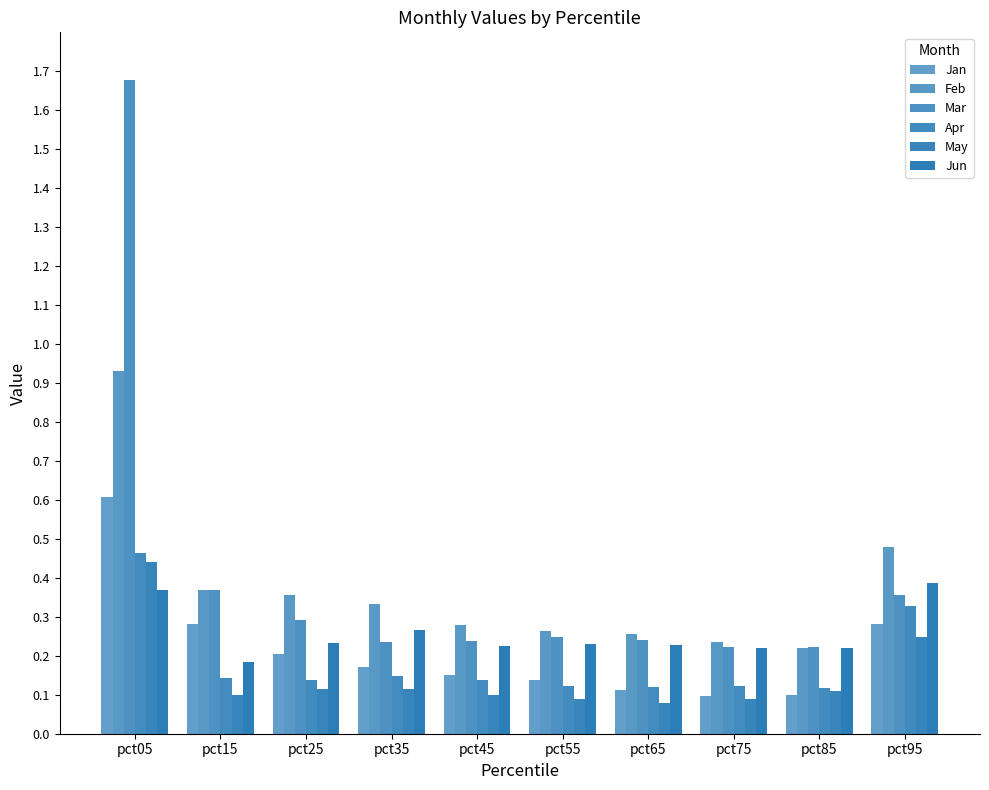

What is the difference between the maximum and minimum values in the Mar series?

1.5